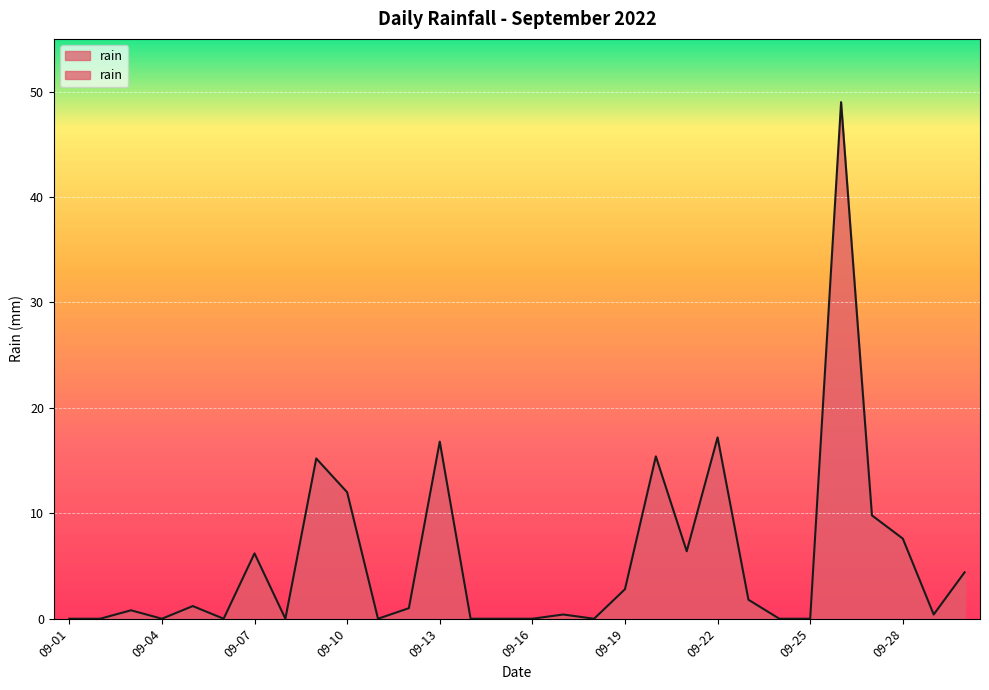

How many interior local peaks (higher than both neighbors) does the data have?

9